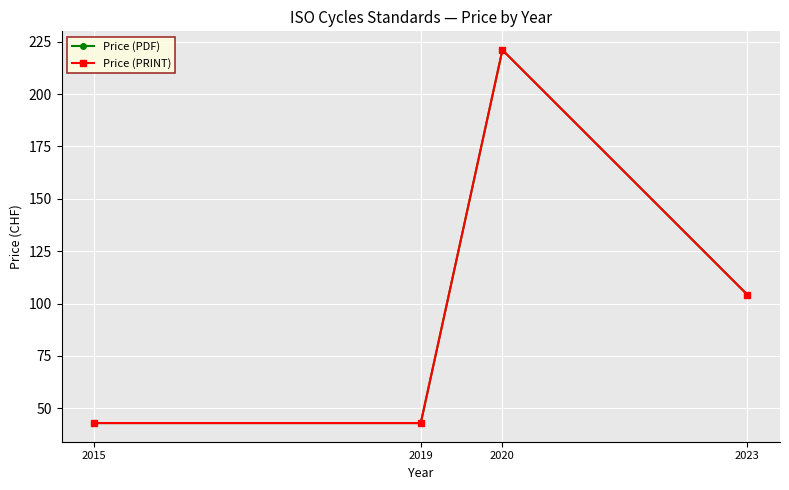

What is the sum of all Price (PDF) values?

411.2